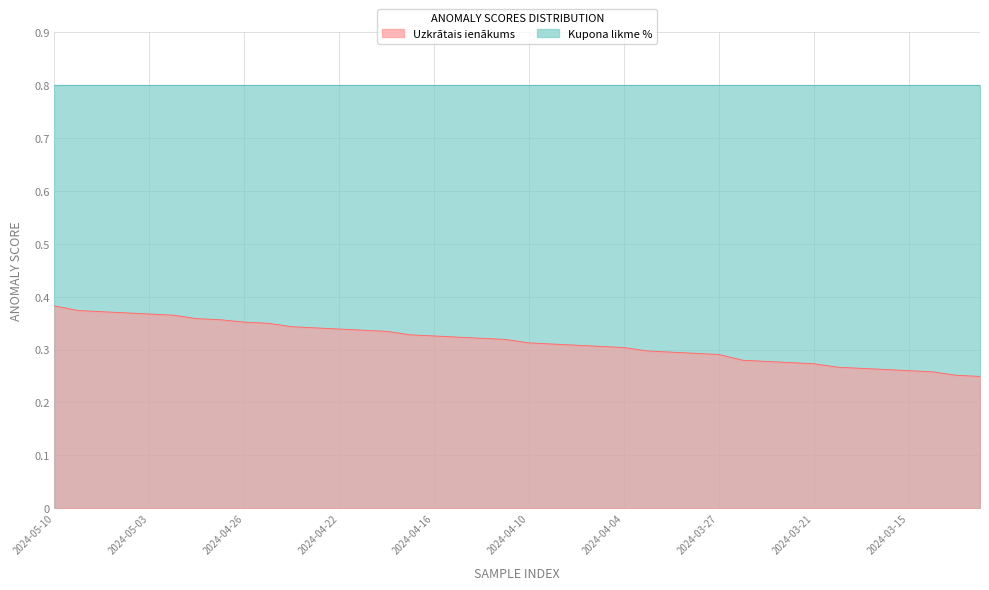

Count the number of categories in the chart.

40